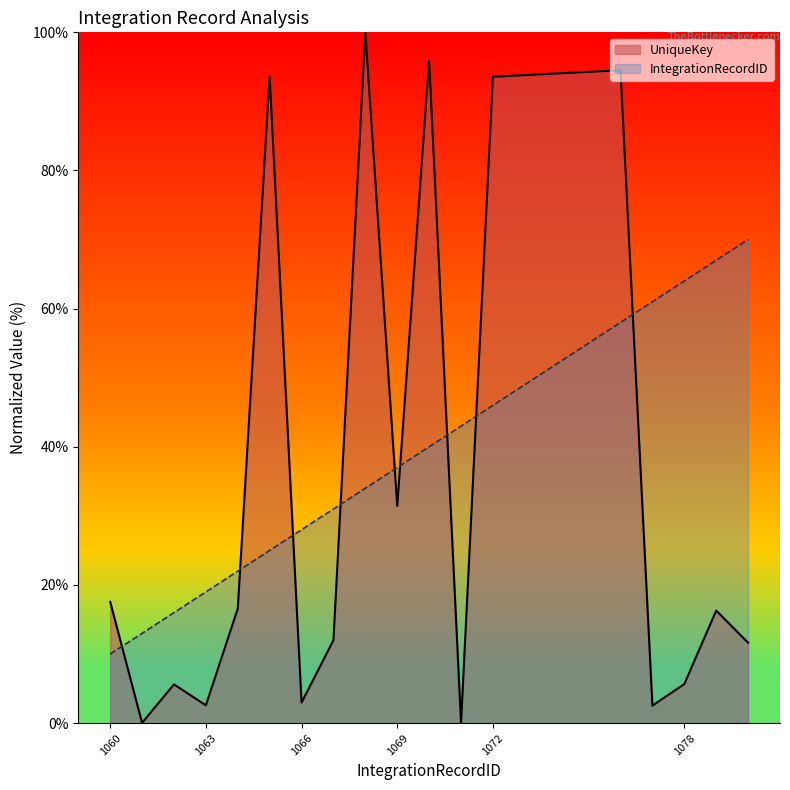

How many lines are shown in the chart?

2